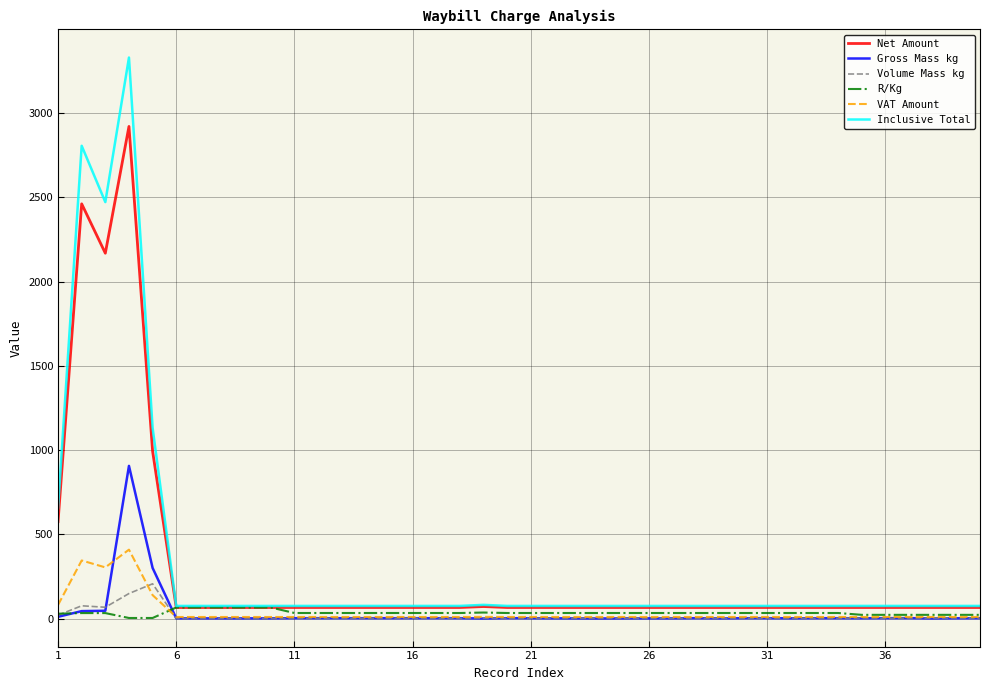

Which series has the widest spread of values?

Inclusive Total